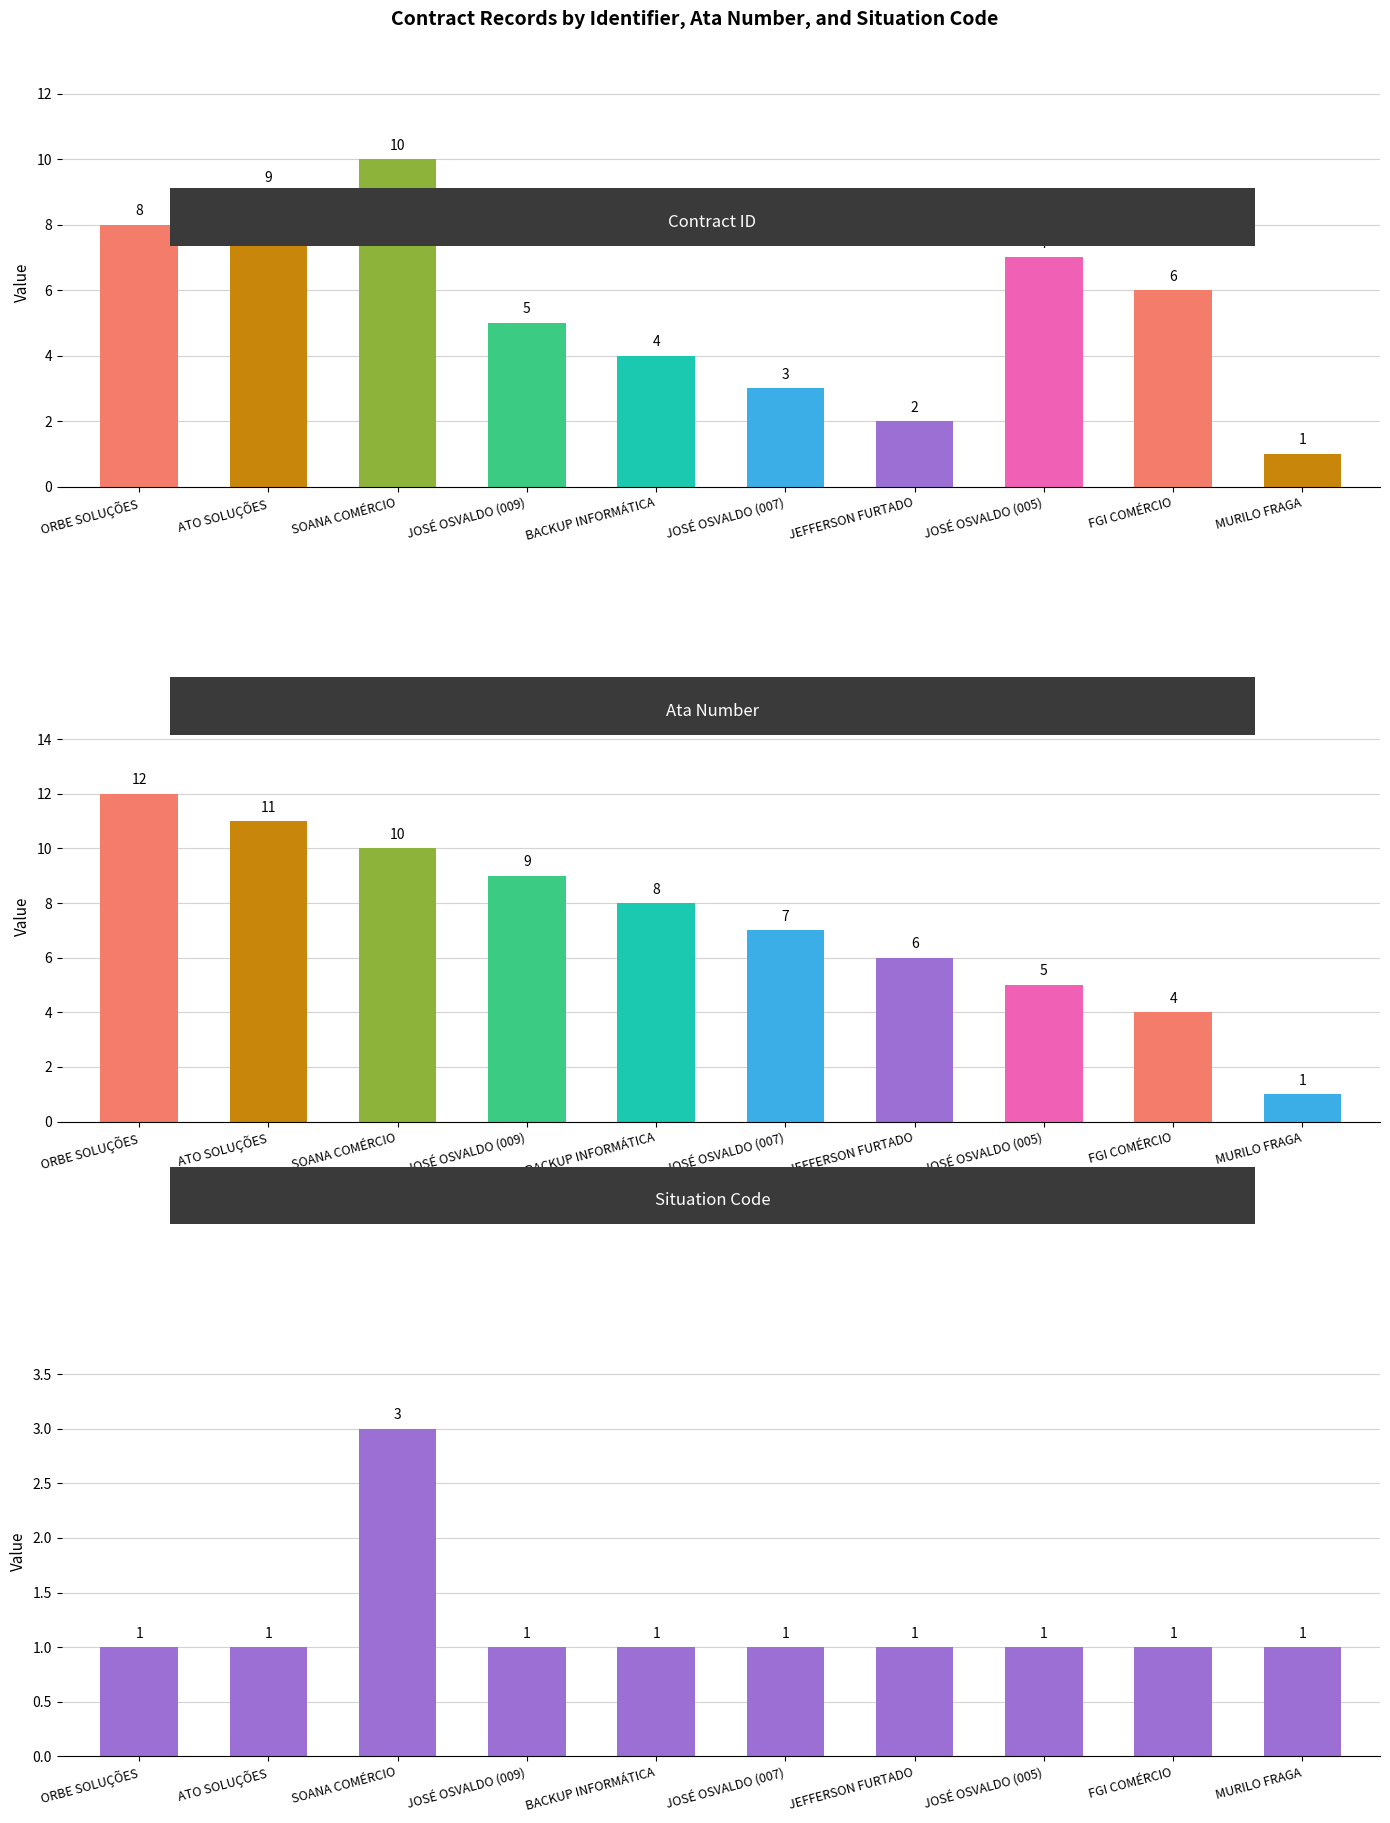

Reading right to left, what are all the values shown in this chart?

id: MURILO FRAGA=1	FGI COMÉRCIO=6	JOSÉ OSVALDO (005)=7	JEFFERSON FURTADO=2	JOSÉ OSVALDO (007)=3	BACKUP INFORMÁTICA=4	JOSÉ OSVALDO (009)=5	SOANA COMÉRCIO=10	ATO SOLUÇÕES=9	ORBE SOLUÇÕES=8
ata: MURILO FRAGA=1	FGI COMÉRCIO=4	JOSÉ OSVALDO (005)=5	JEFFERSON FURTADO=6	JOSÉ OSVALDO (007)=7	BACKUP INFORMÁTICA=8	JOSÉ OSVALDO (009)=9	SOANA COMÉRCIO=10	ATO SOLUÇÕES=11	ORBE SOLUÇÕES=12
fksituacao: MURILO FRAGA=1	FGI COMÉRCIO=1	JOSÉ OSVALDO (005)=1	JEFFERSON FURTADO=1	JOSÉ OSVALDO (007)=1	BACKUP INFORMÁTICA=1	JOSÉ OSVALDO (009)=1	SOANA COMÉRCIO=3	ATO SOLUÇÕES=1	ORBE SOLUÇÕES=1